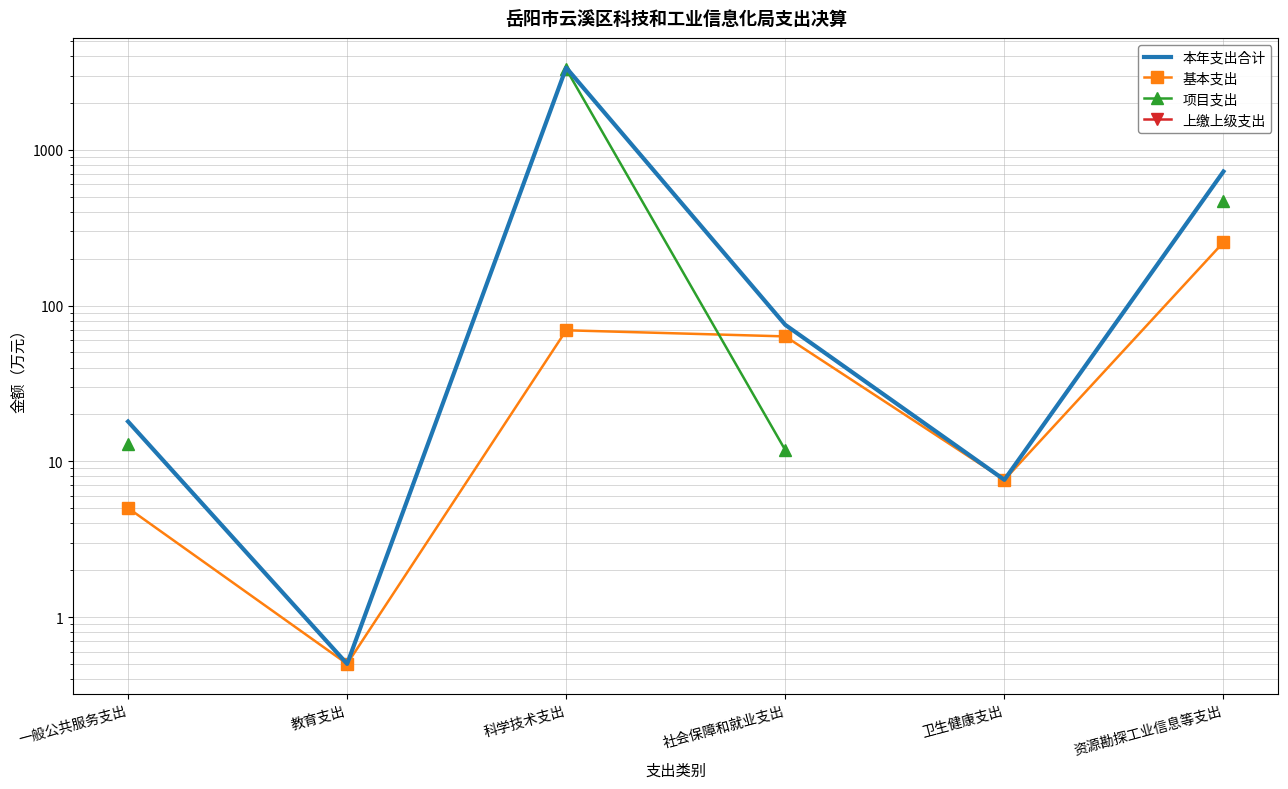

What position from the left is 卫生健康支出?

5